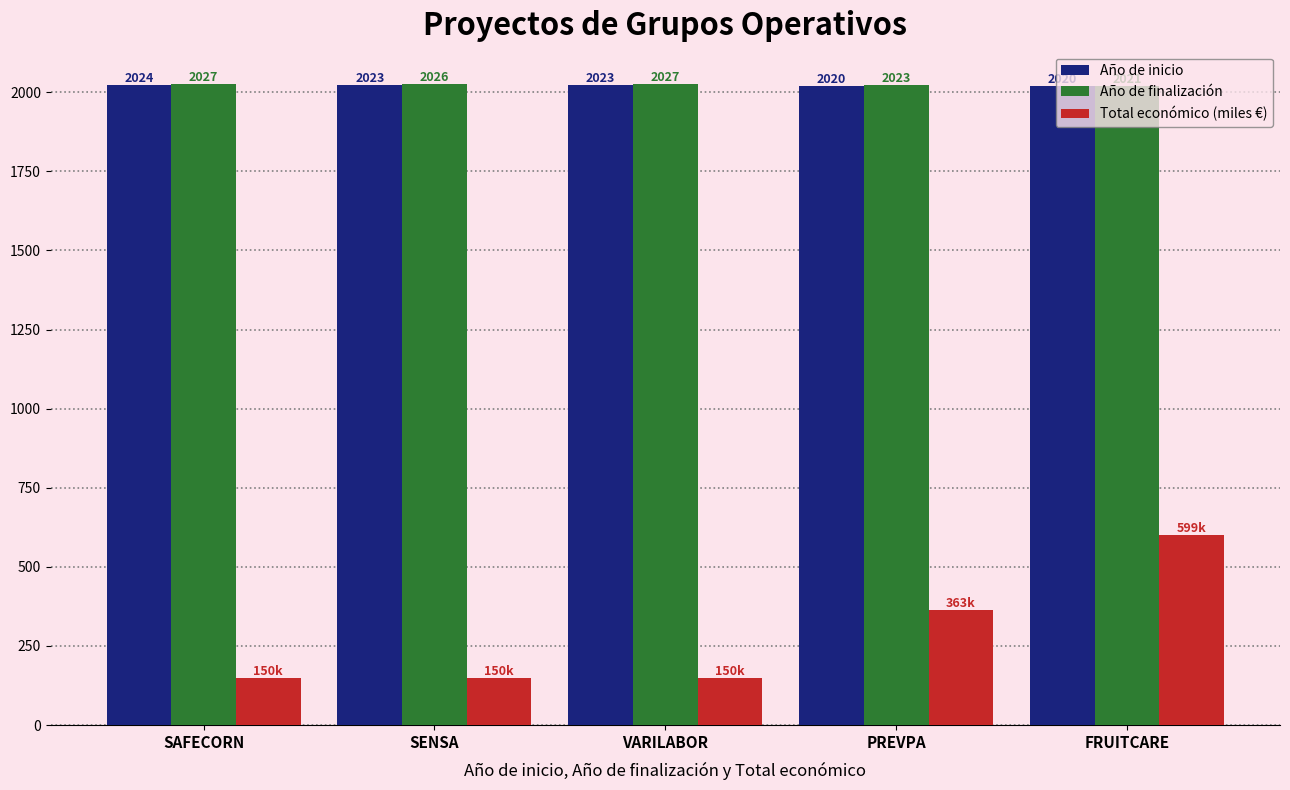

What is the maximum value shown in the chart?

2027.0